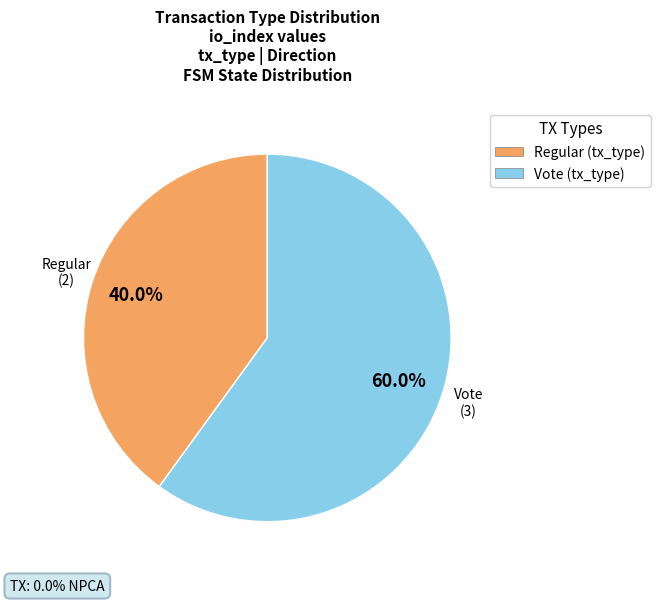

Is the sum of Regular and Vote greater than half?

Yes